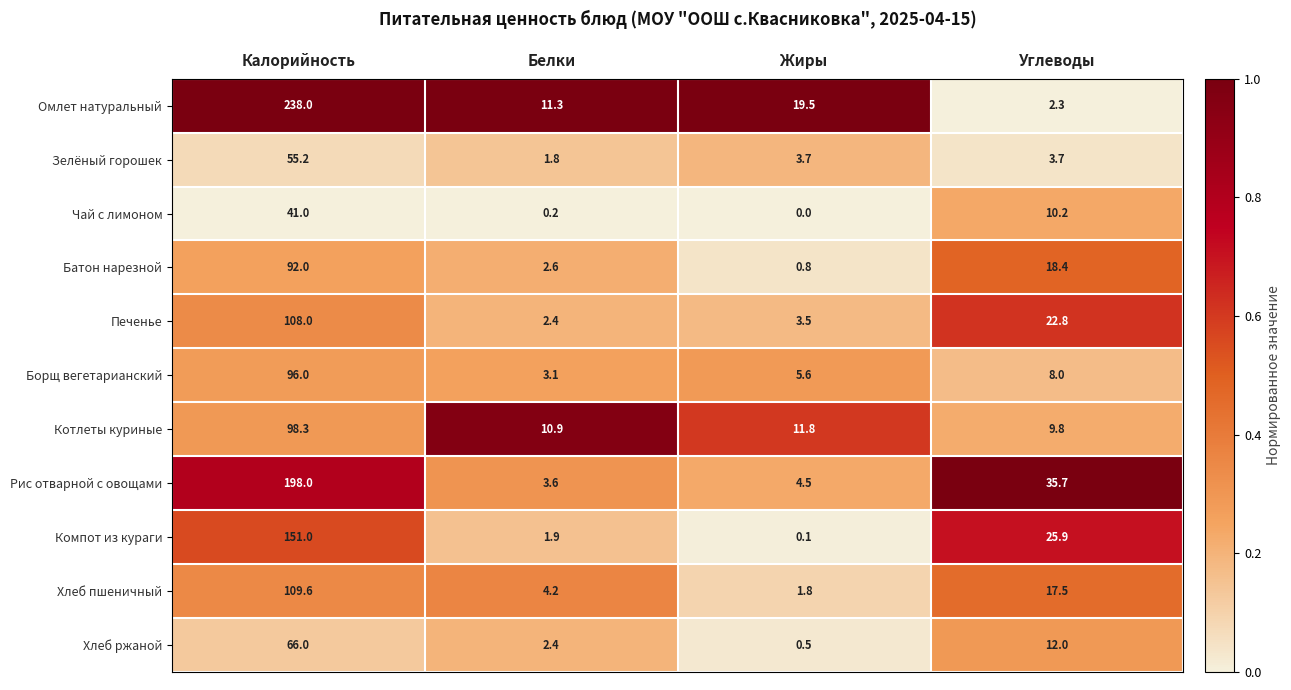

The value of Чай с лимоном at Белки is 0.2. True or false?

True